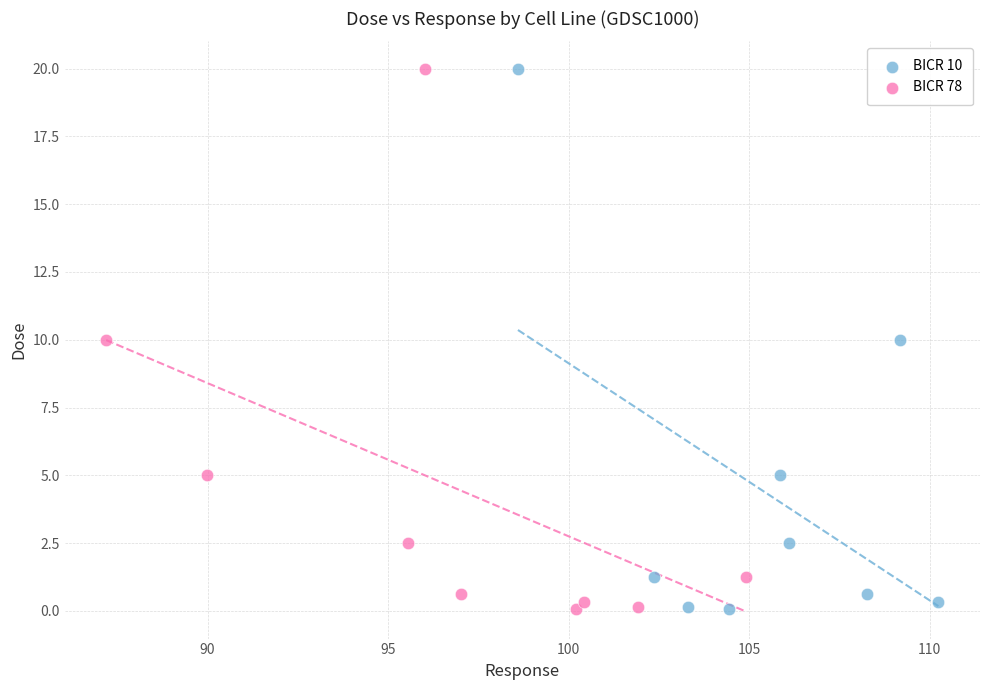

What are all the series names shown in the legend?

BICR 10, BICR 78